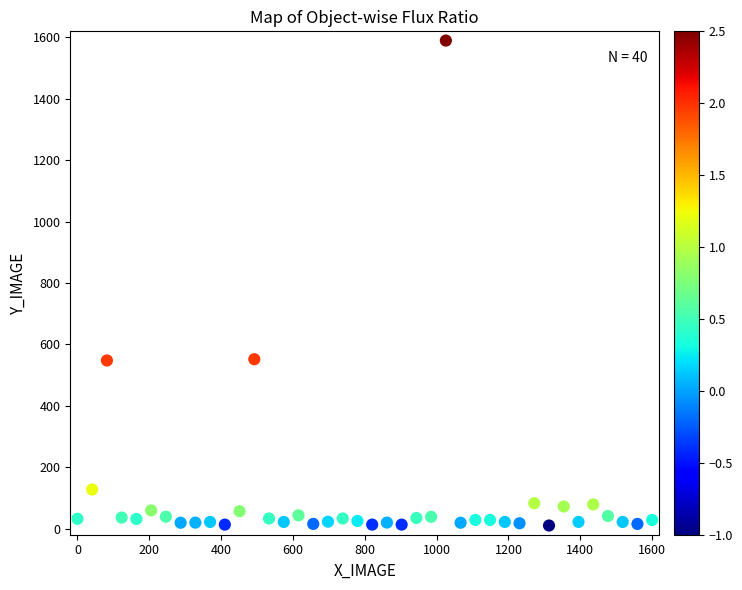

What is the range of Y values (max minus min)?

1580.0